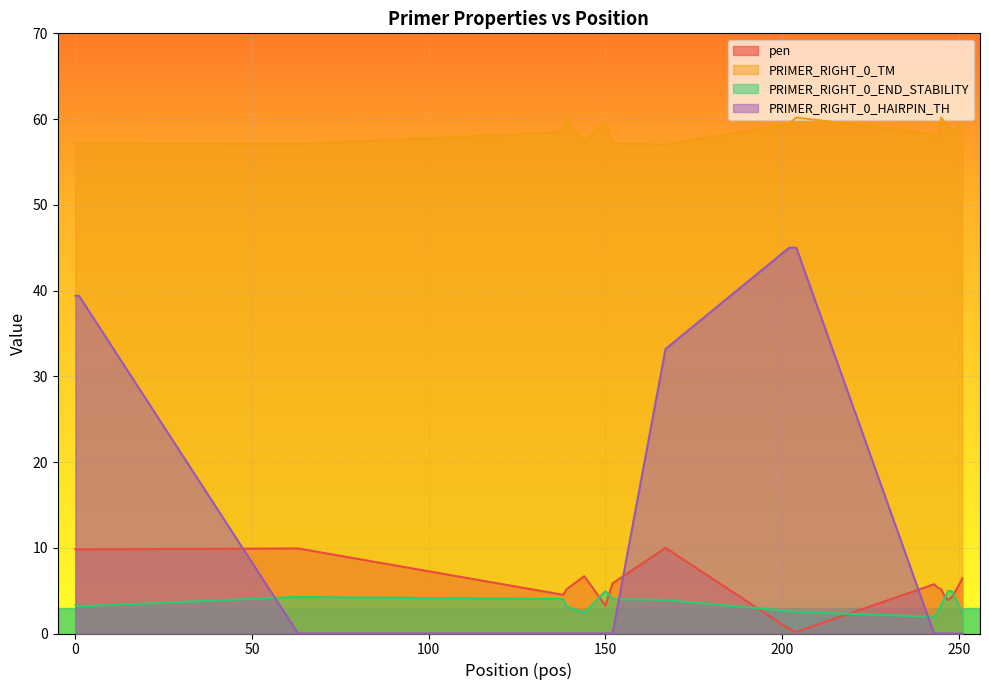

At how many categories does at least one series exceed 9?

20